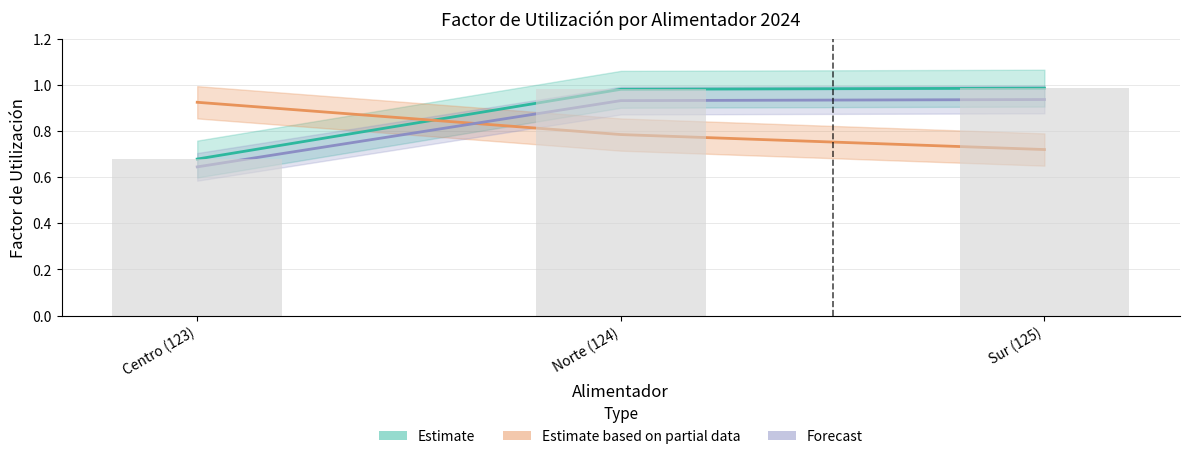

What is the approximate value of Forecast at Centro (123)?

0.6